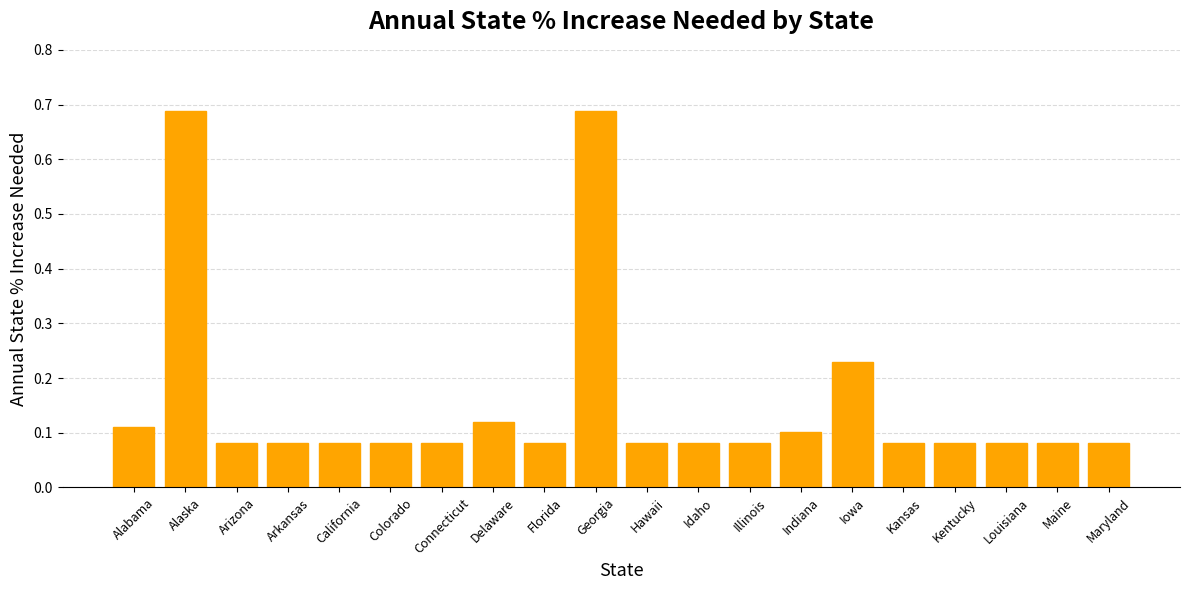

How many values are between 0 and 1?

20